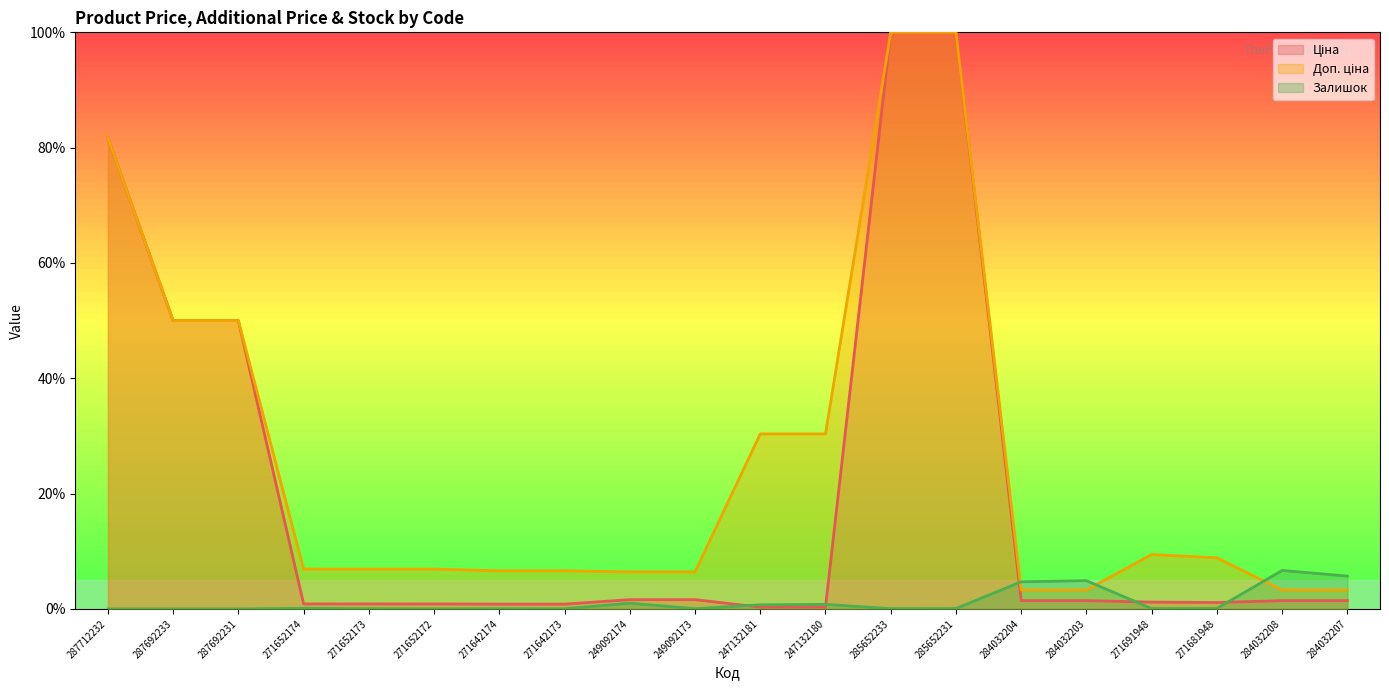

What is the label of the 2nd point from the left?

287692233